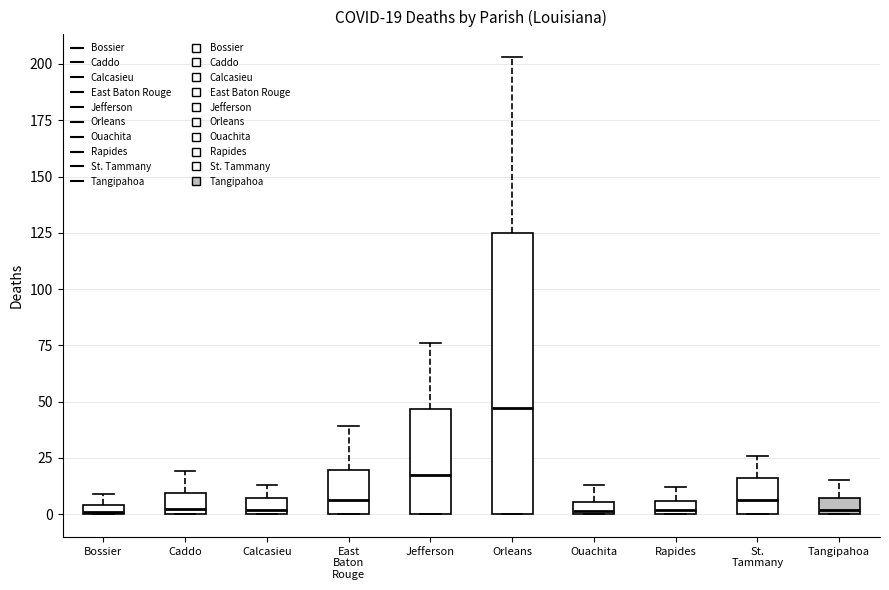

Which box is the tallest, from its lower edge to its upper edge?

Orleans